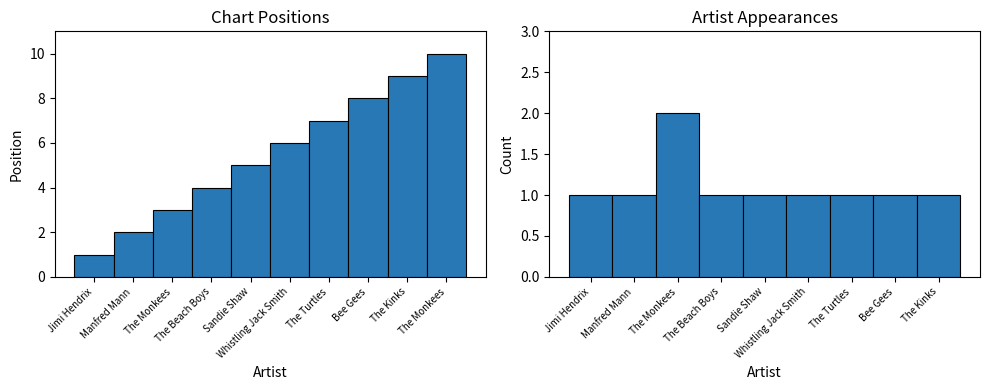

Read the value at The Monkees.

3